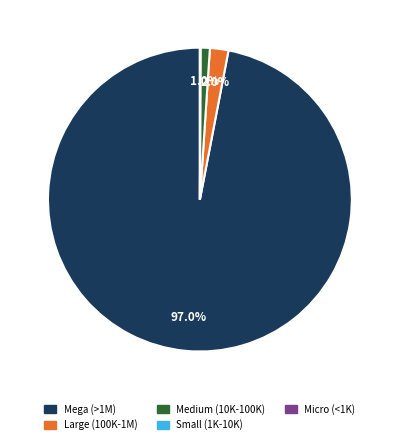

Is there any slice that represents more than half of the pie?

Yes